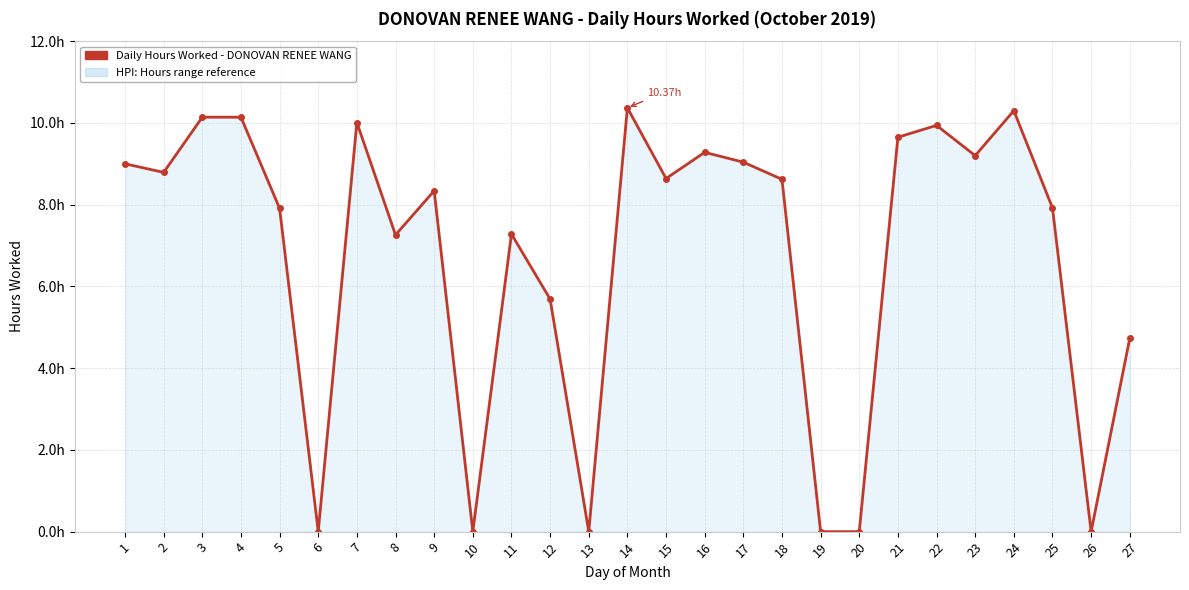

What is the difference between the second highest and second lowest values?

10.3